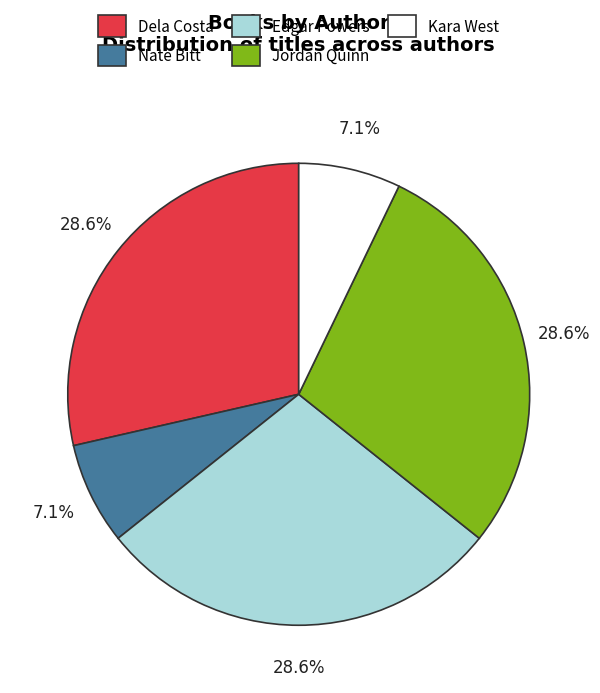

To the nearest percent, what is the average slice percentage?

20%